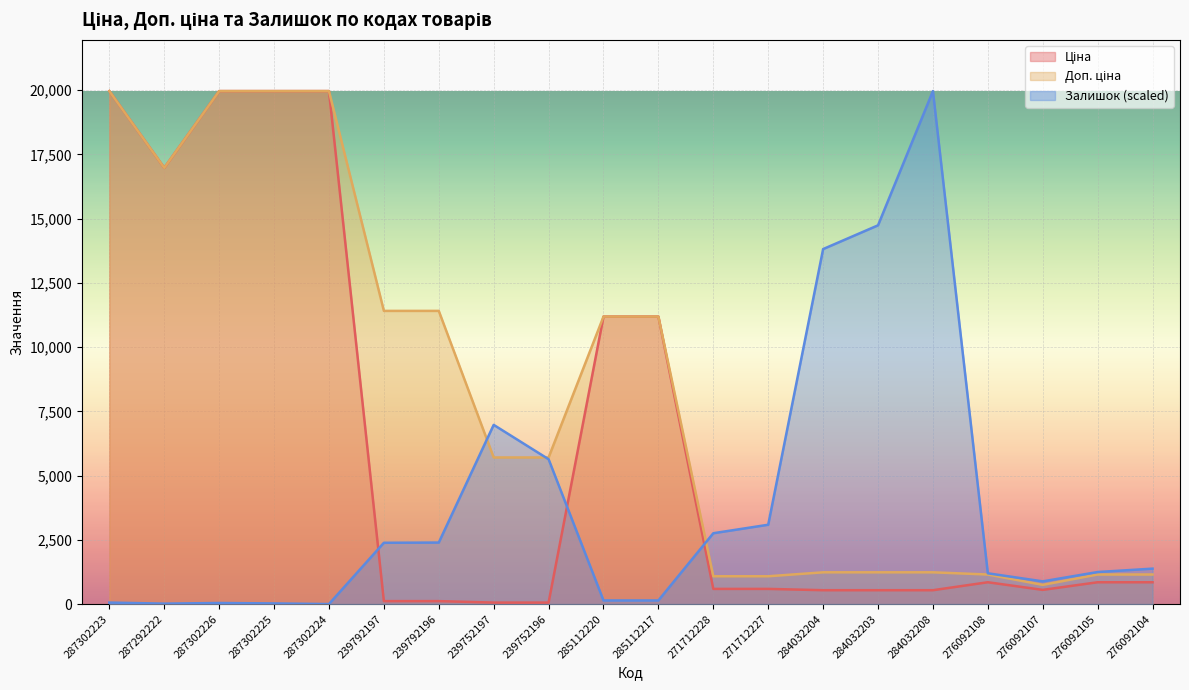

True or false: Ціна has more than 1 interior local peaks.

False